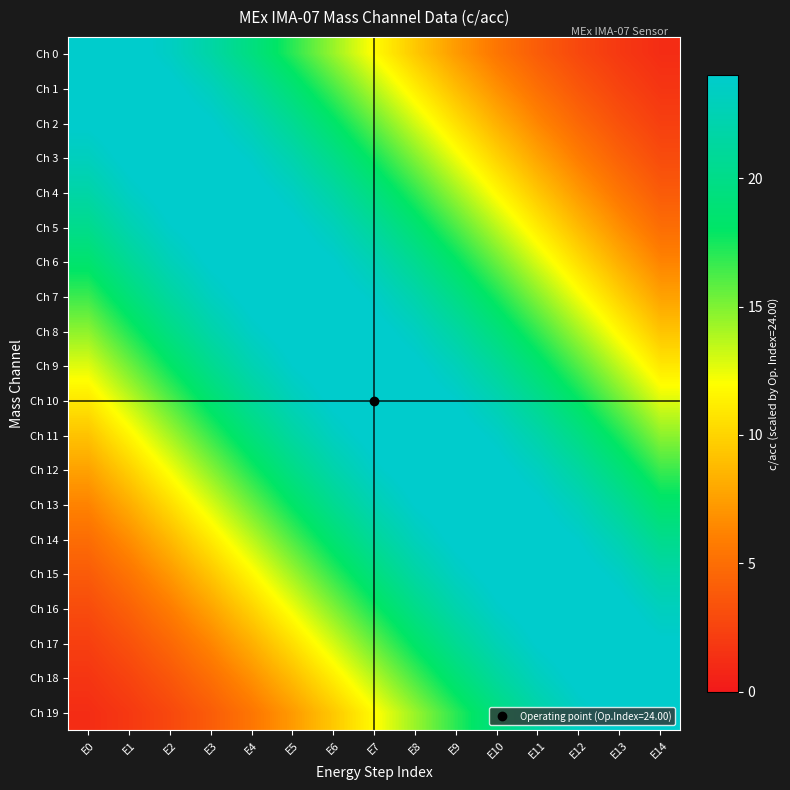

Which label corresponds to the largest value in the chart?

E0